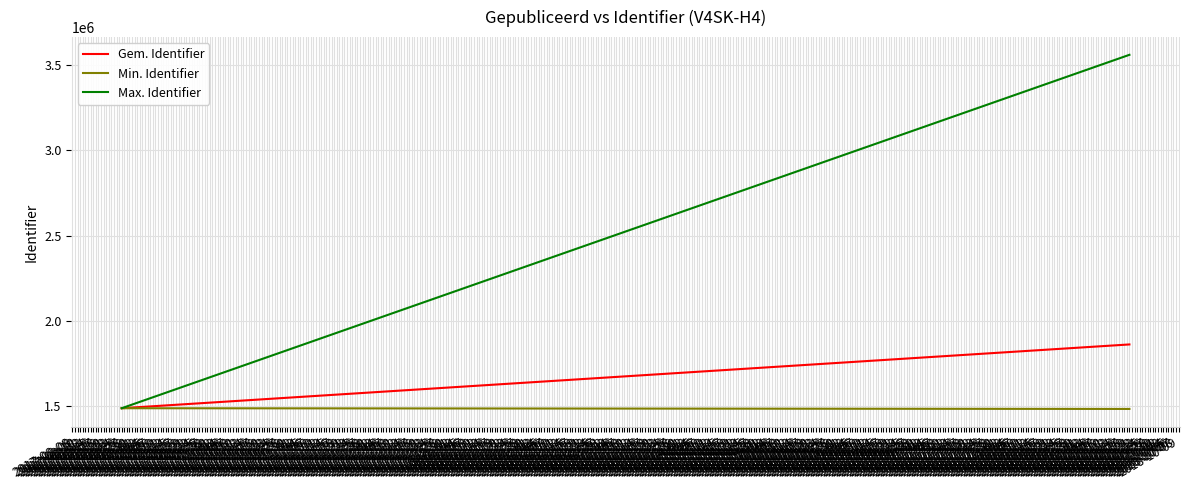

Rank the series at 2017-08-08 from lowest to highest value.

Gem. Identifier, Min. Identifier, Max. Identifier